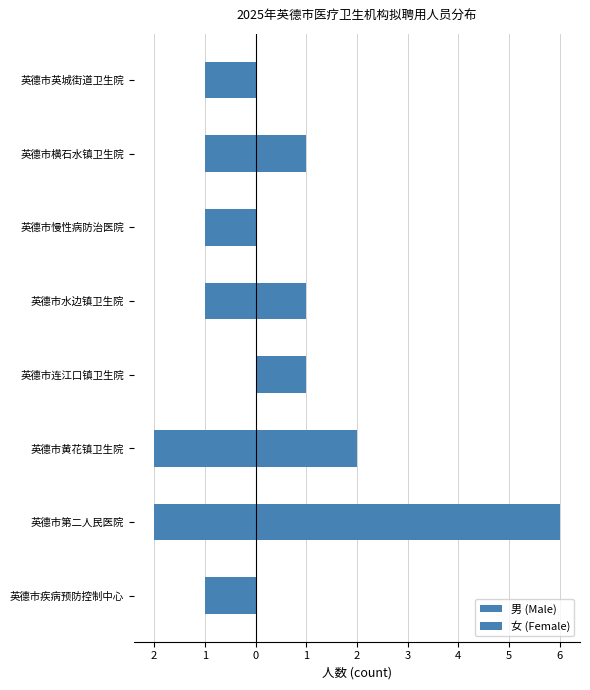

Reading right to left, extract all data points from this chart.

男 (Male): 0	1	0	1	1	2	6	0
女 (Female): -1	-1	-1	-1	0	-2	-2	-1